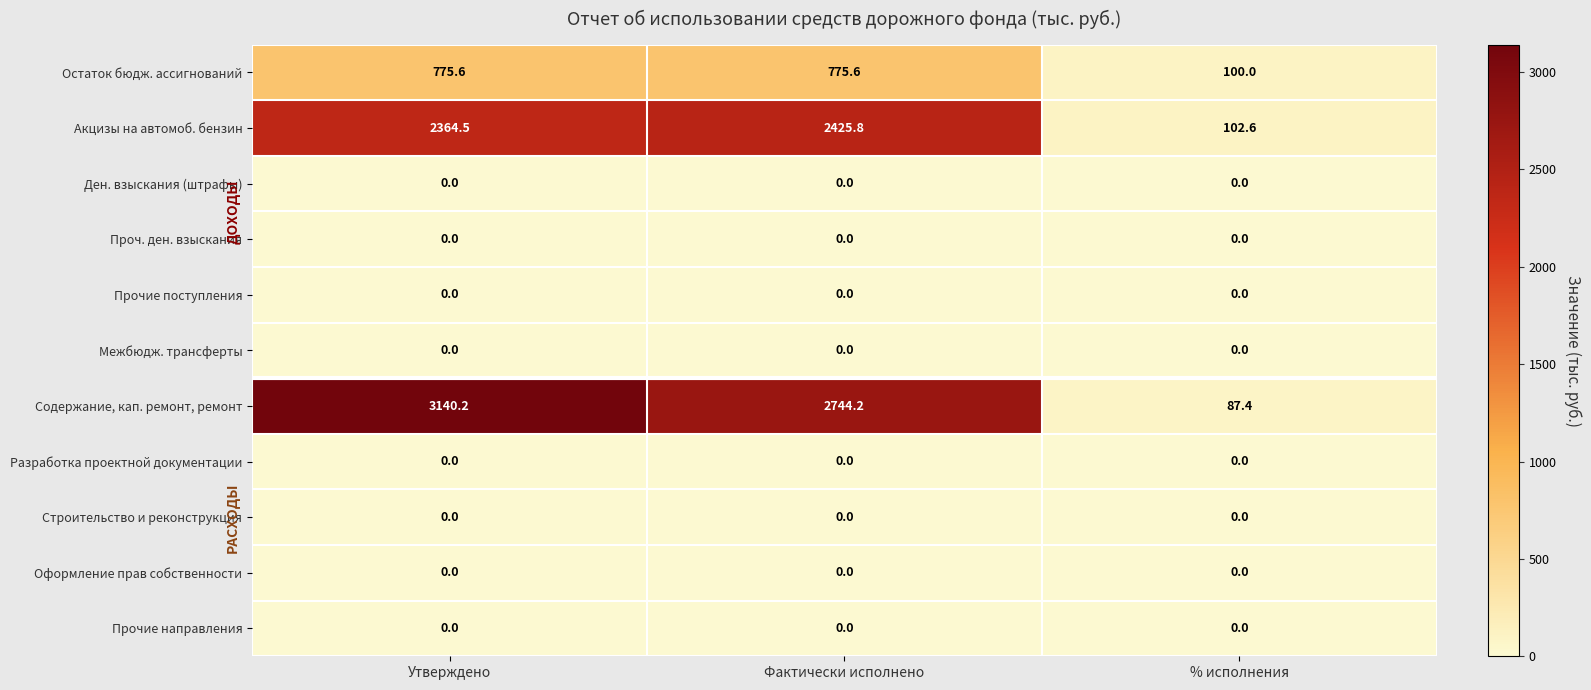

Between Утверждено and Фактически исполнено, which series saw the biggest shift?

Содержание, кап. ремонт, ремонт